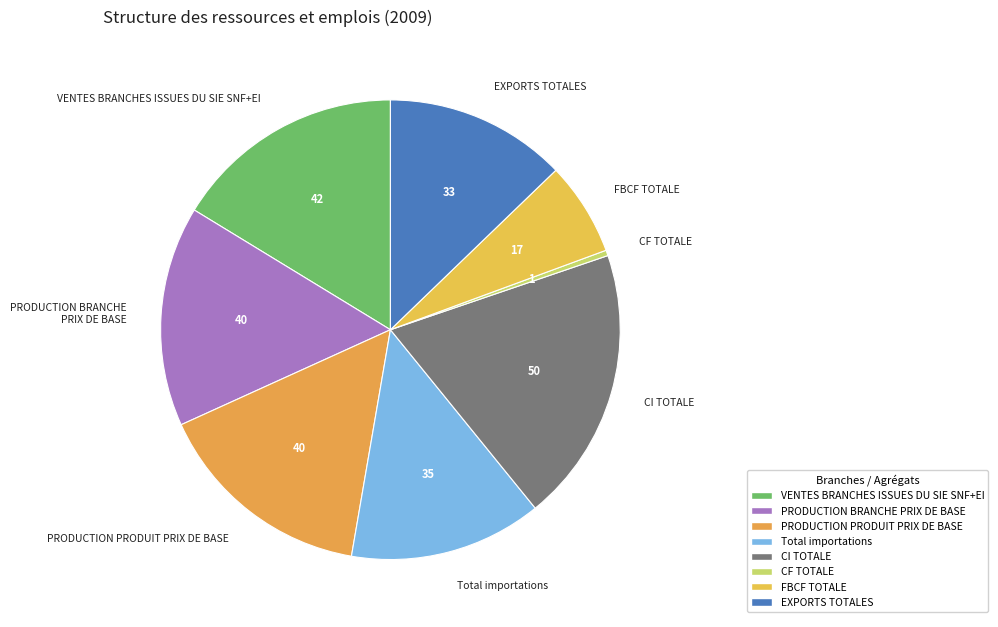

To the nearest percent, what percentage of the pie is Total importations?

14%